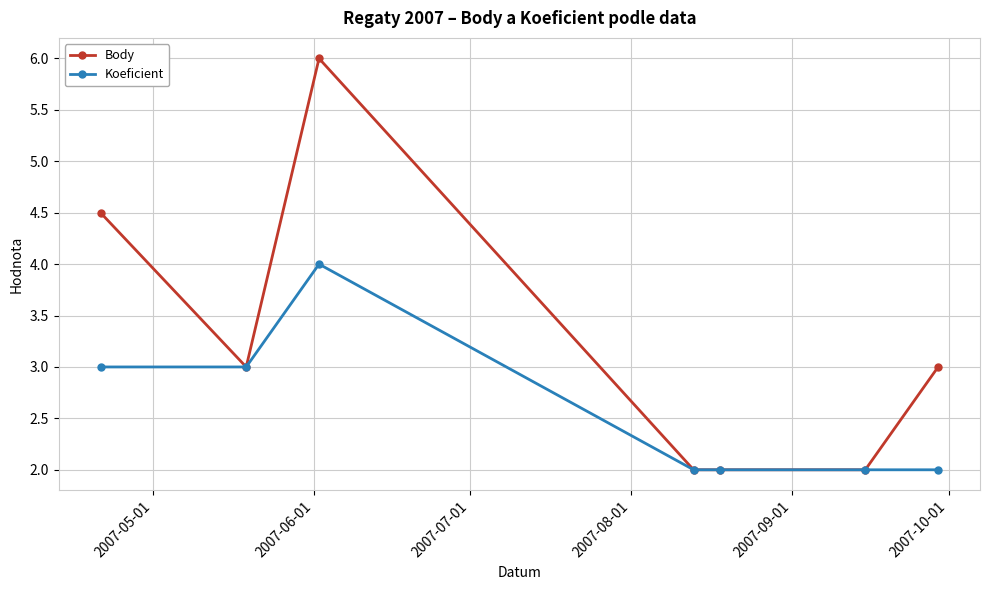

At how many categories does at least one series exceed 4?

2